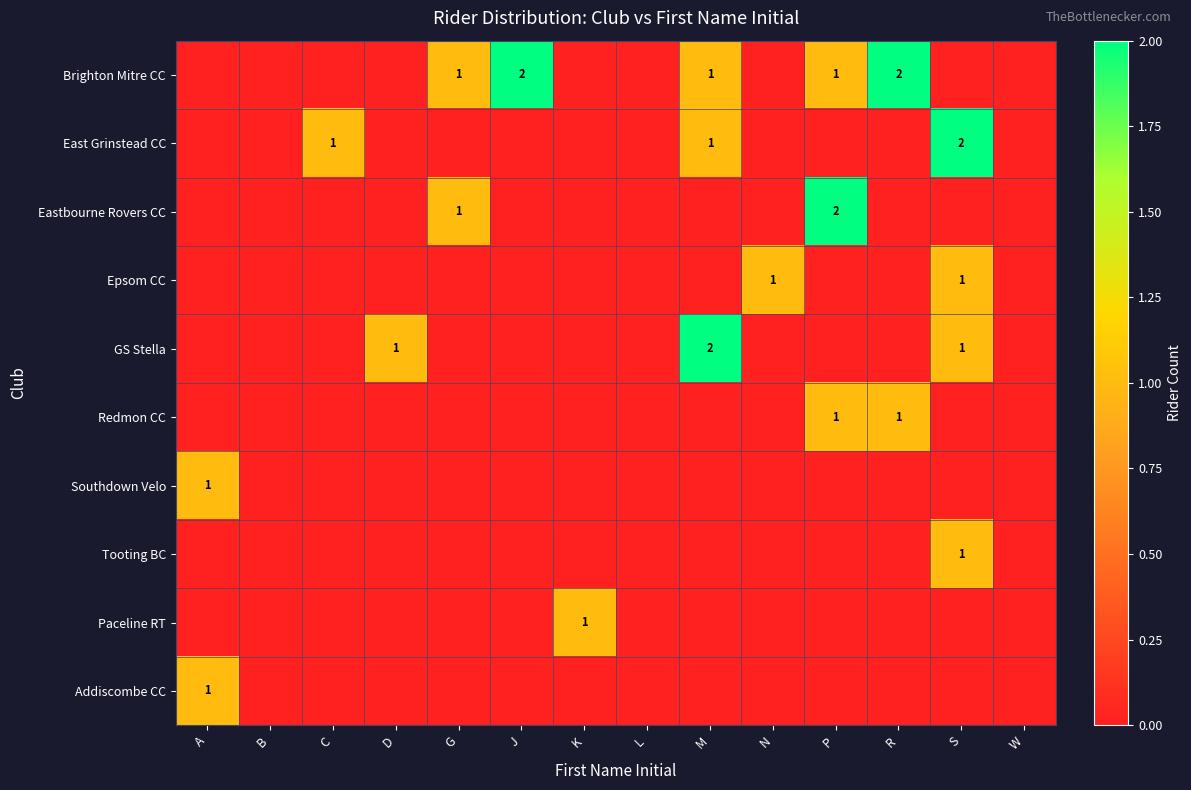

What is the total value across all series at G?

2